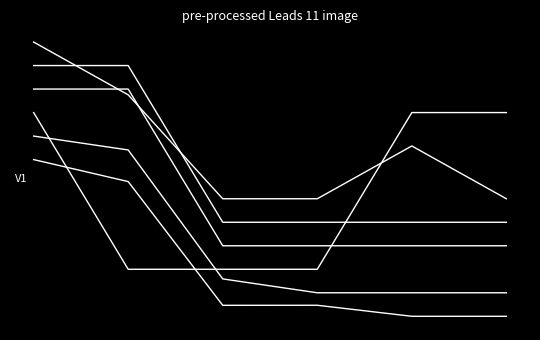

Is this an area chart (filled region under the line)?

No